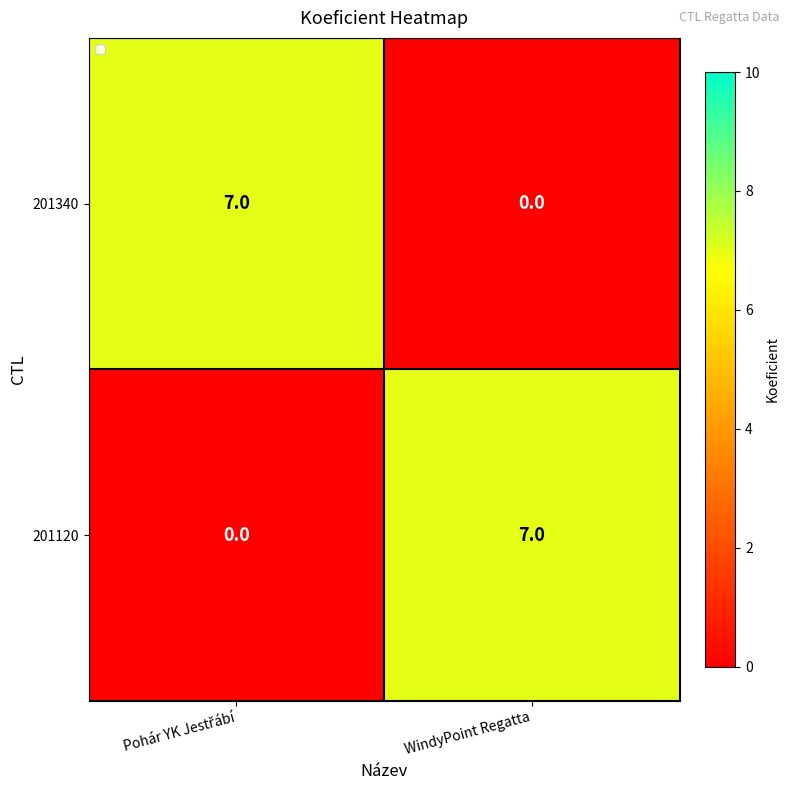

Is the value of 201120 at WindyPoint Regatta greater than the value of 201340 at WindyPoint Regatta?

Yes